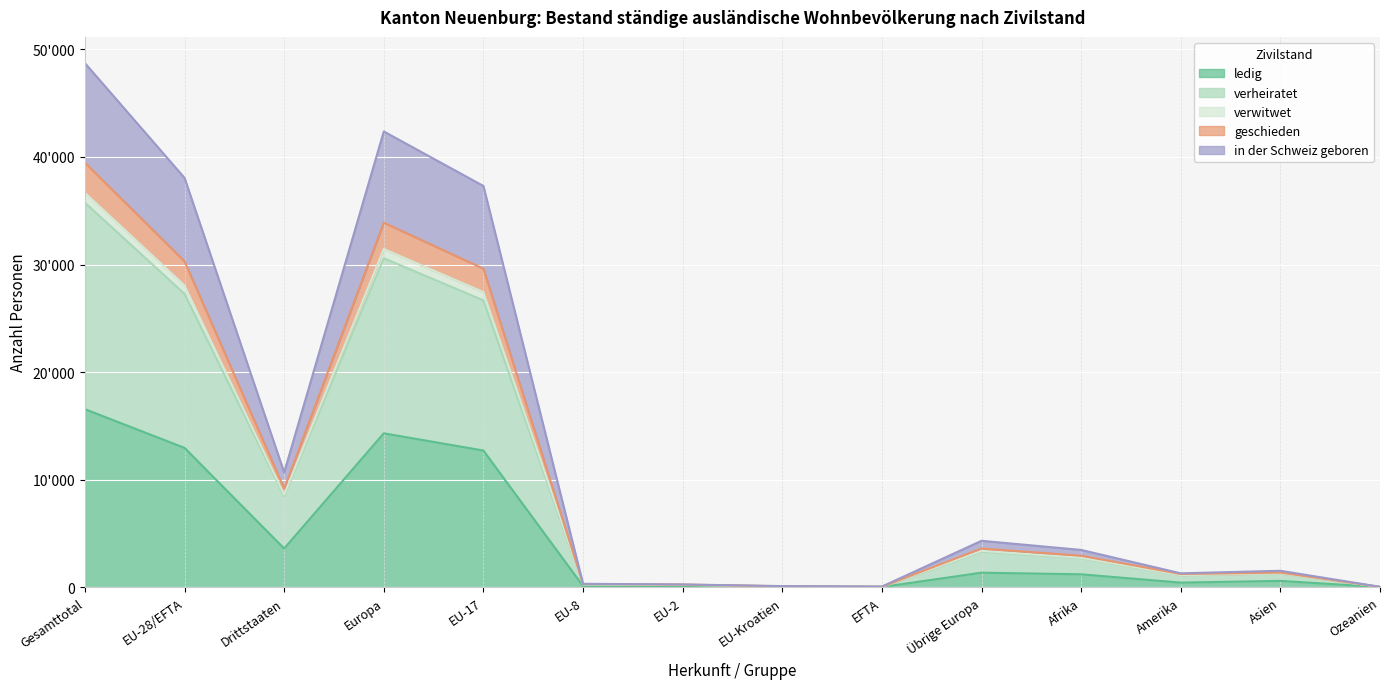

True or false: in der Schweiz geboren and verwitwet cross at least once.

False